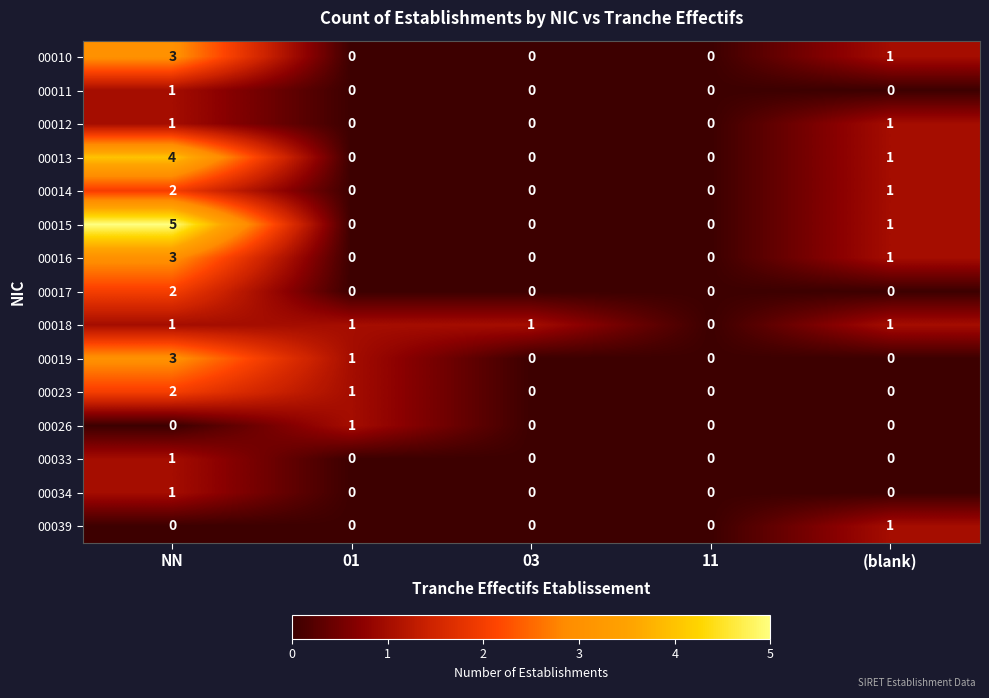

What is the greatest value displayed?

5